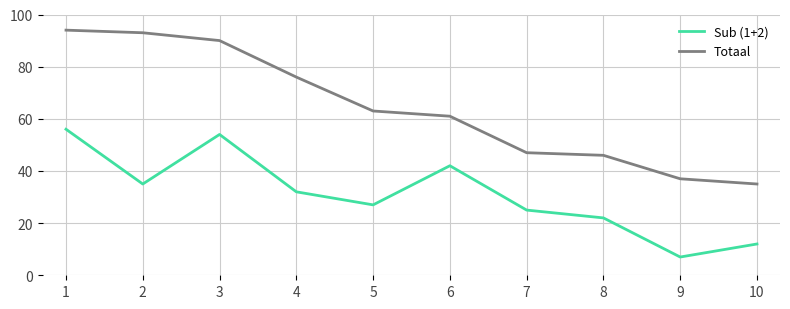

True or false: Sub (1+2) has more than 0 points higher than both neighbors.

True